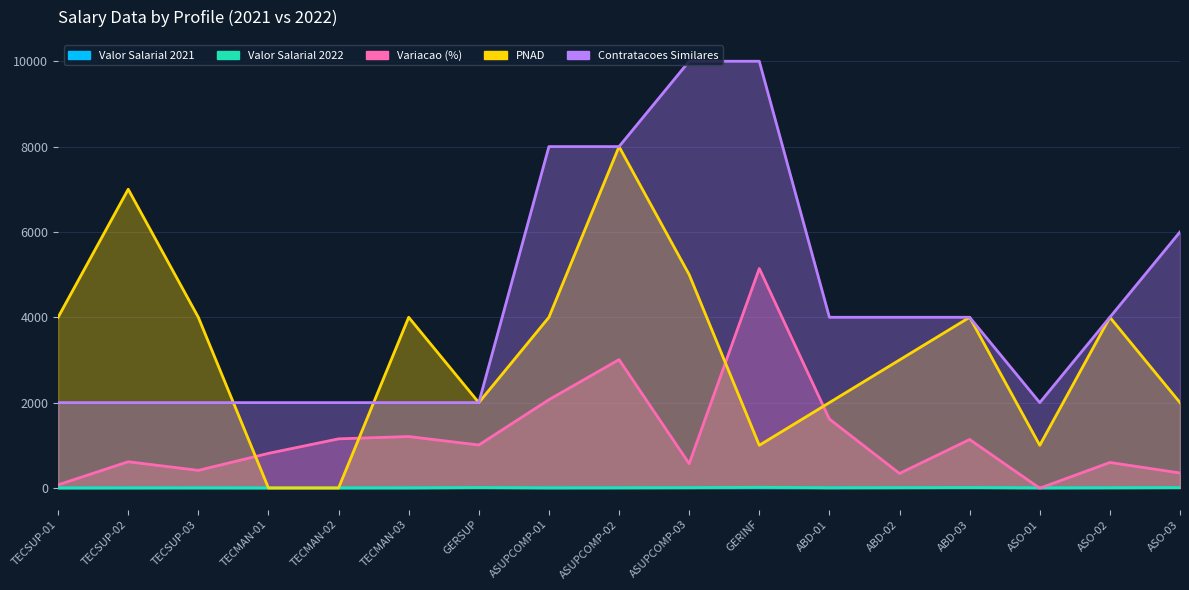

What is the greatest value displayed?

10000.0